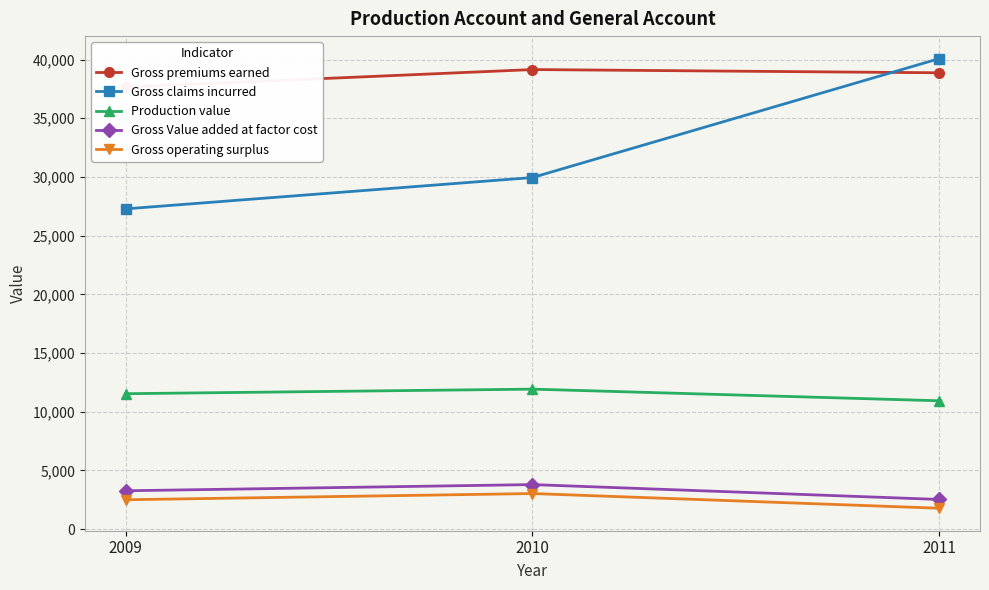

Rank the categories by Gross operating surplus value from lowest to highest.

2011, 2009, 2010